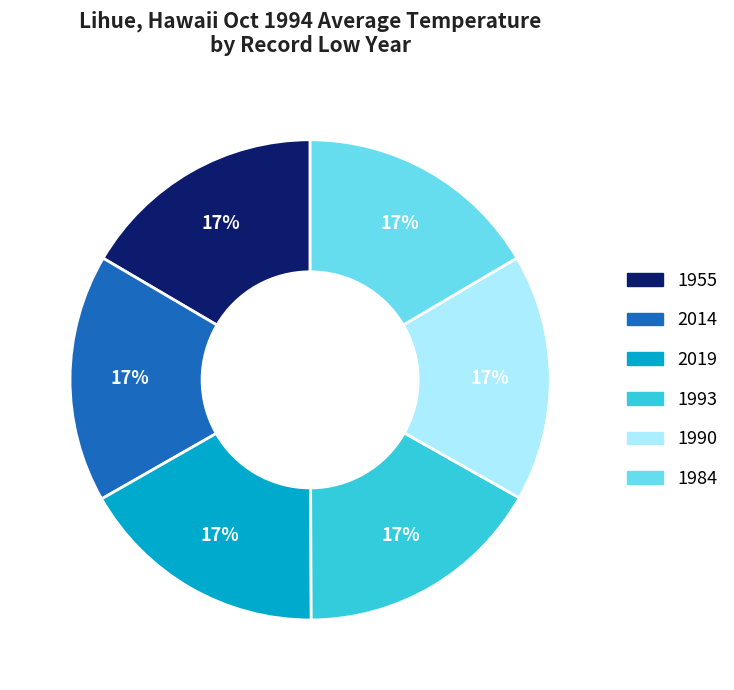

To the nearest percent, what is the combined percentage of 2014 and 1955?

33%